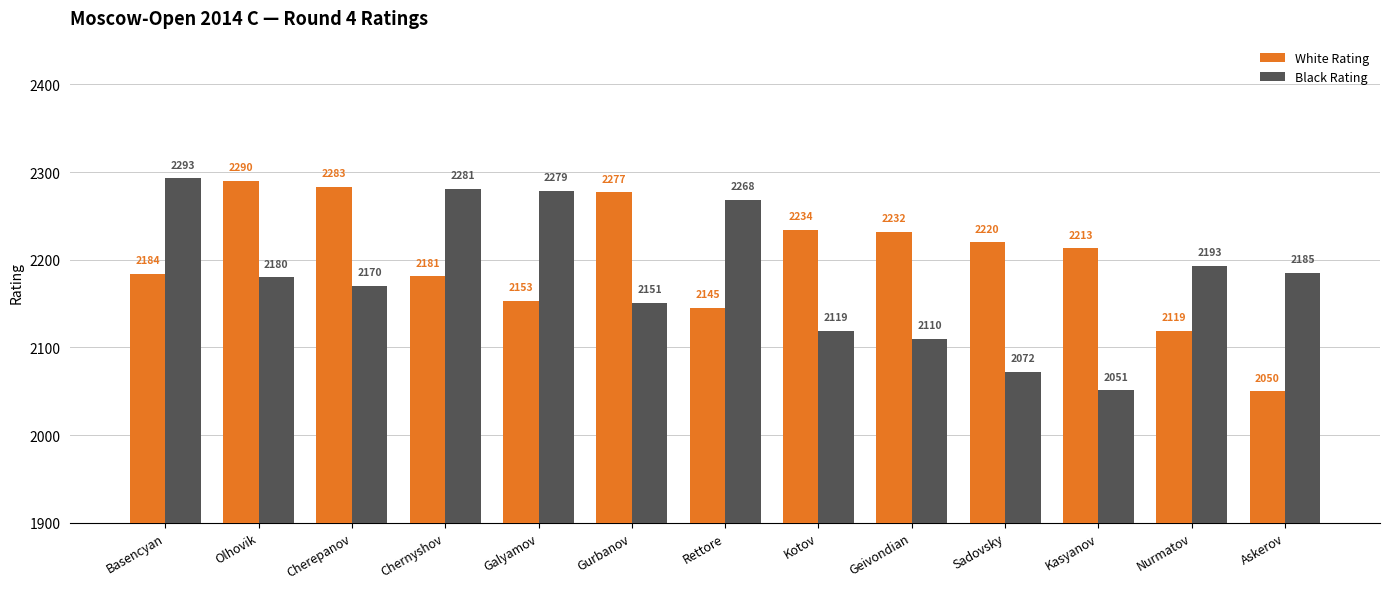

Is it true that White Rating equals 2184 at Basencyan?

True